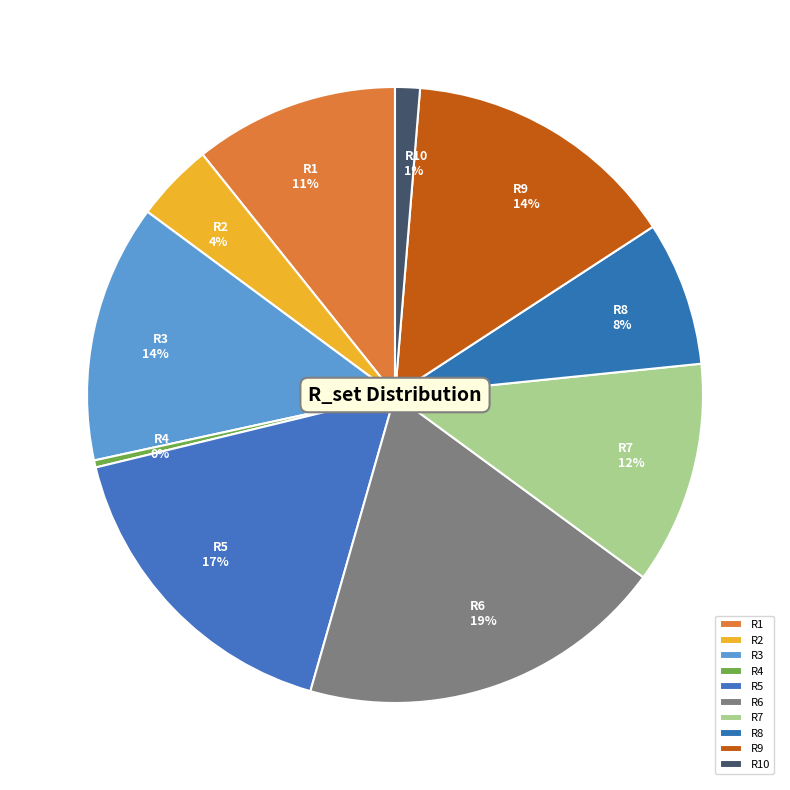

Combined, do R7 and R9 account for over 50%?

No